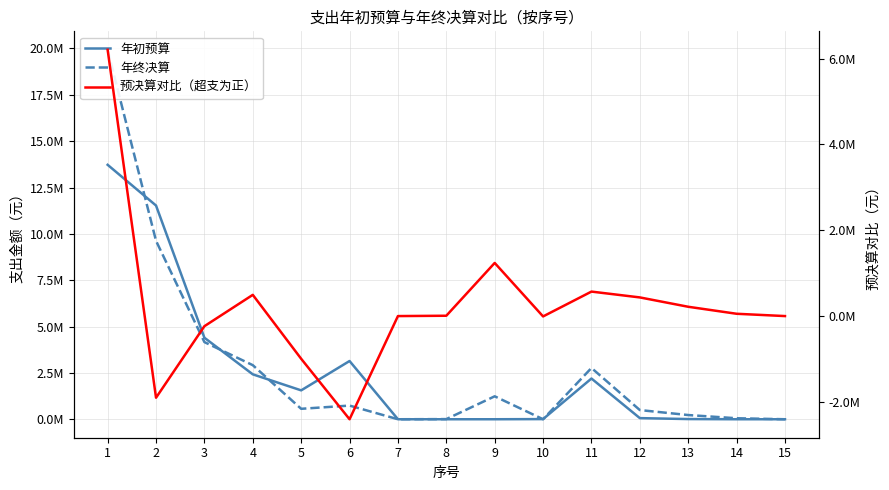

Which series has the widest spread of values?

年终决算